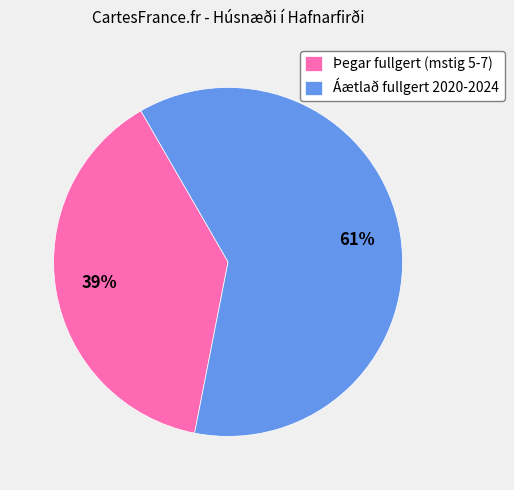

Rank the categories by value from highest to lowest.

Áætlað fullgert 2020-2024, Þegar fullgert (mstig 5-7)